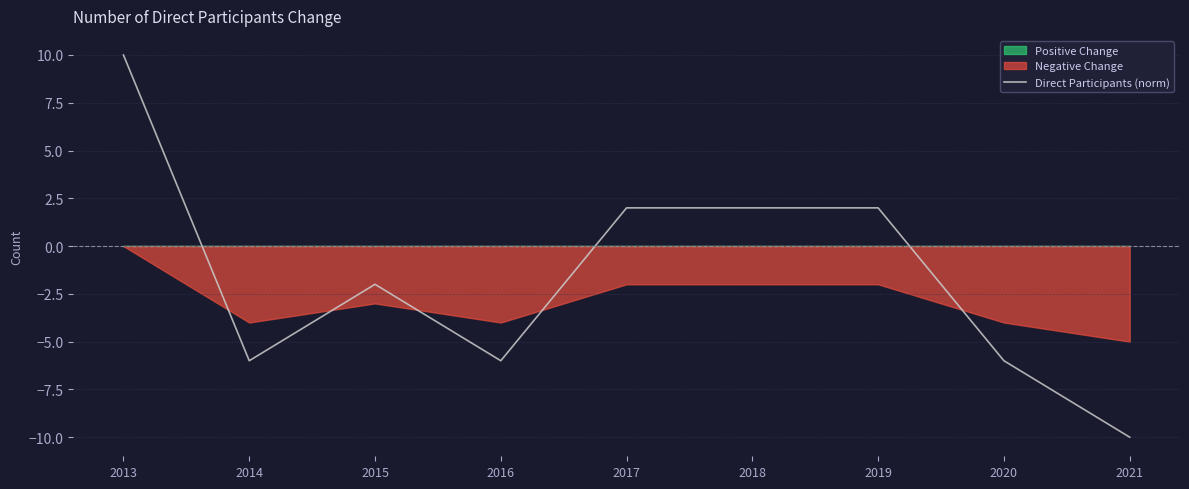

True or false: the data shows 10 at 2013.

True